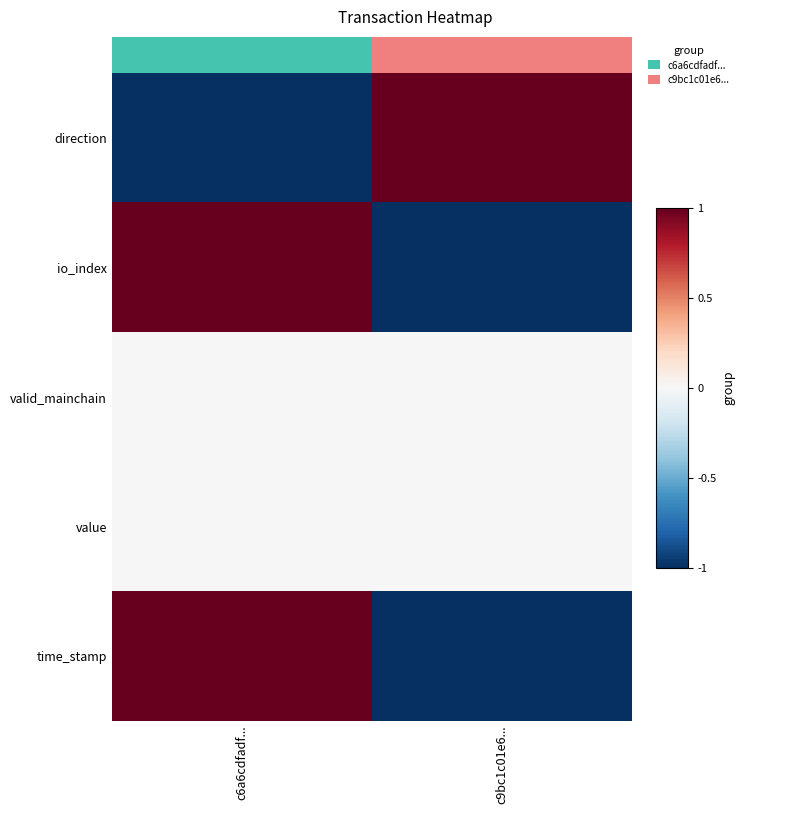

What is the lowest value of the direction series?

-1